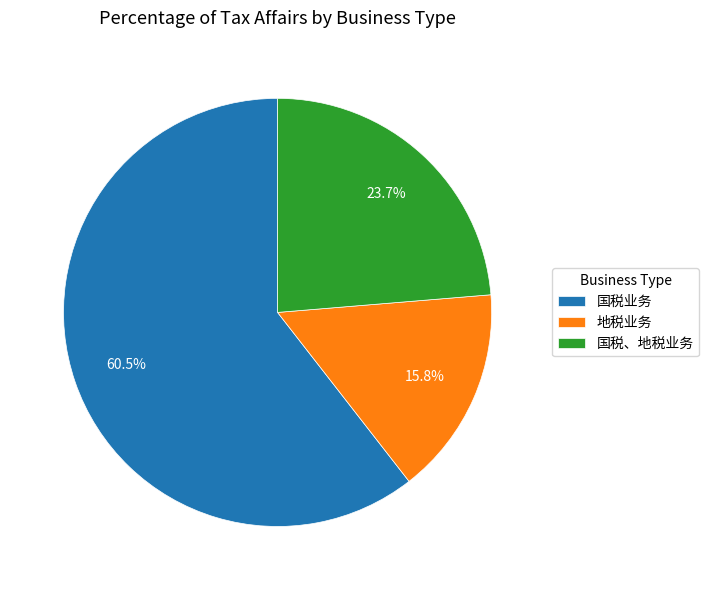

Rank the categories by value from lowest to highest.

地税业务, 国税、地税业务, 国税业务